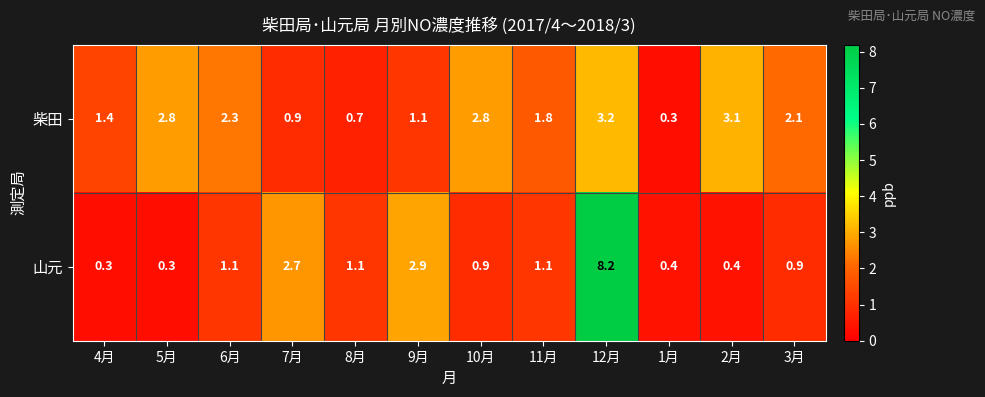

What is the total value across all series at 8月?

1.8